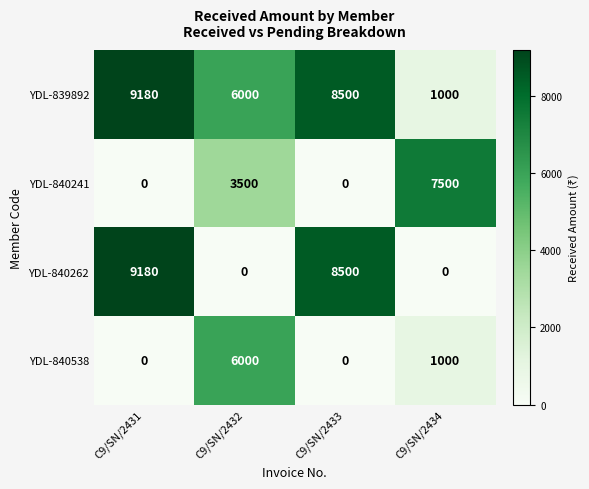

The value of YDL-840538 at C9/SN/2431 is 0. True or false?

True